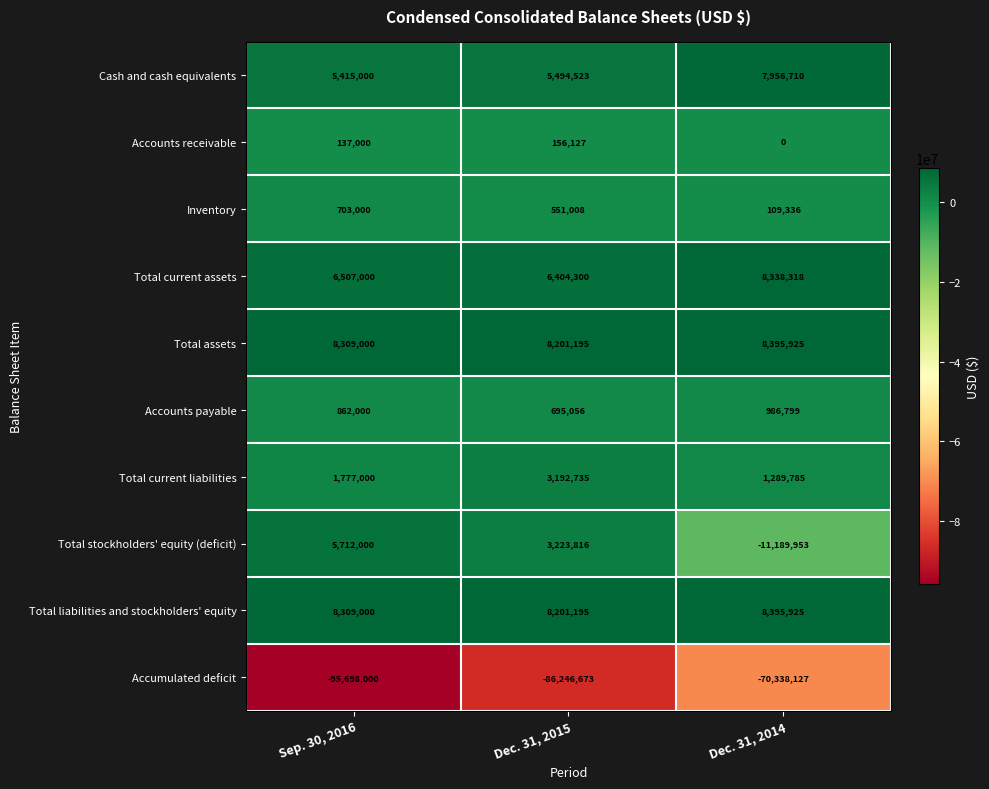

What is the sum of all Accounts payable values?

2543855